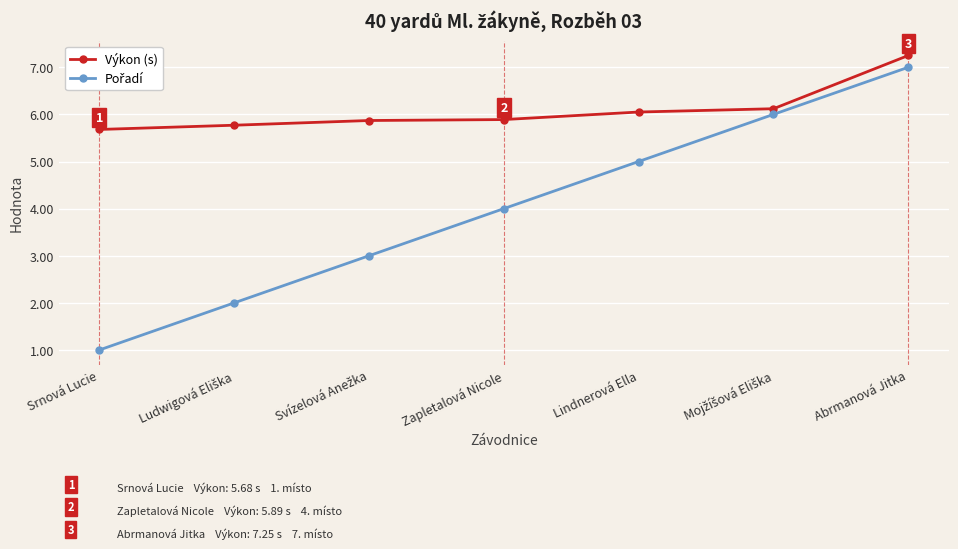

What is the lowest value of the Výkon (s) series?

5.7